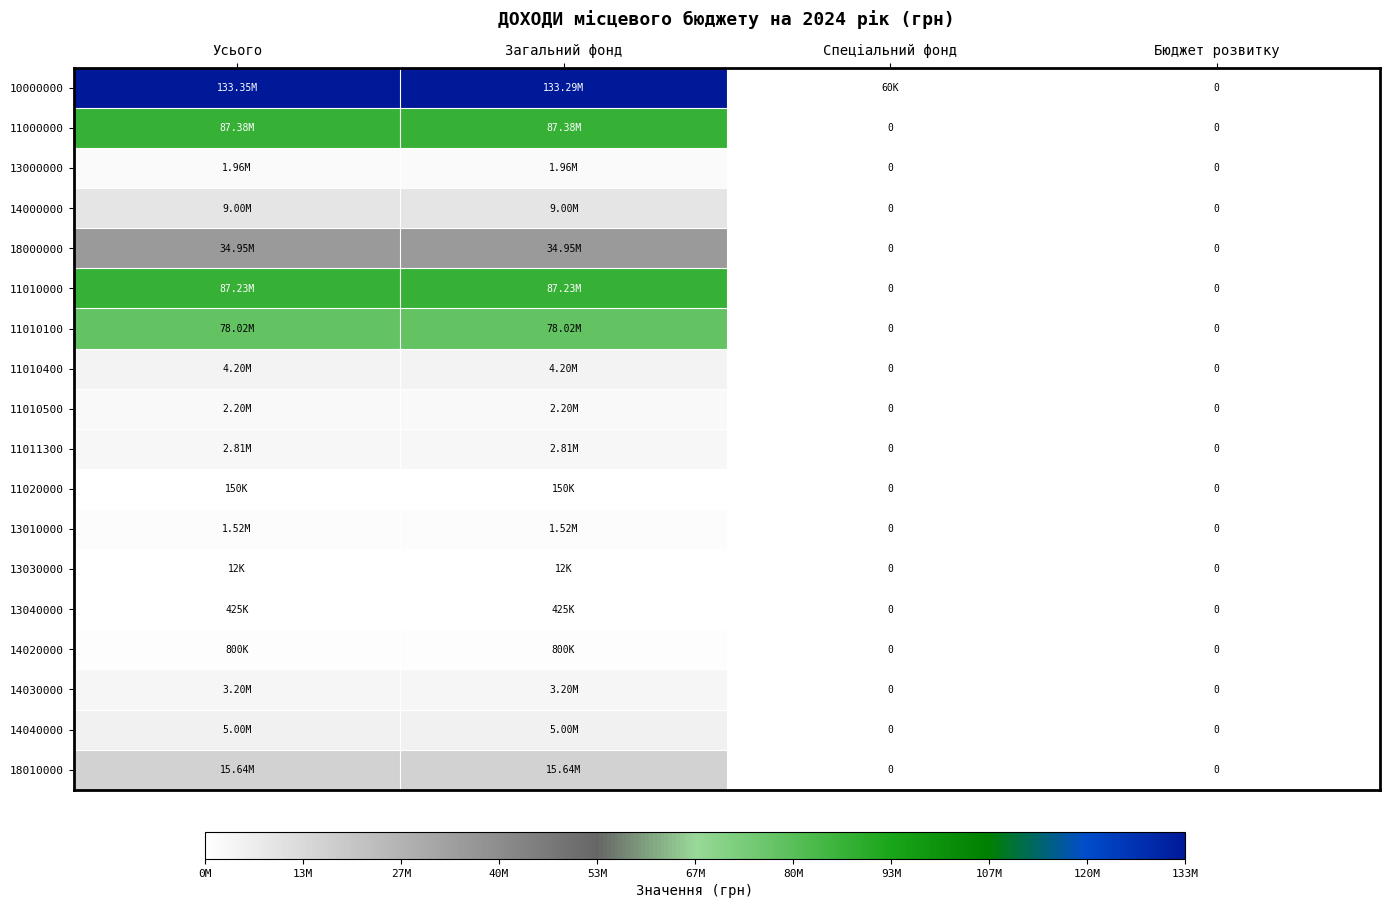

What is the difference between the maximum and minimum values in the 14020000 series?

800000